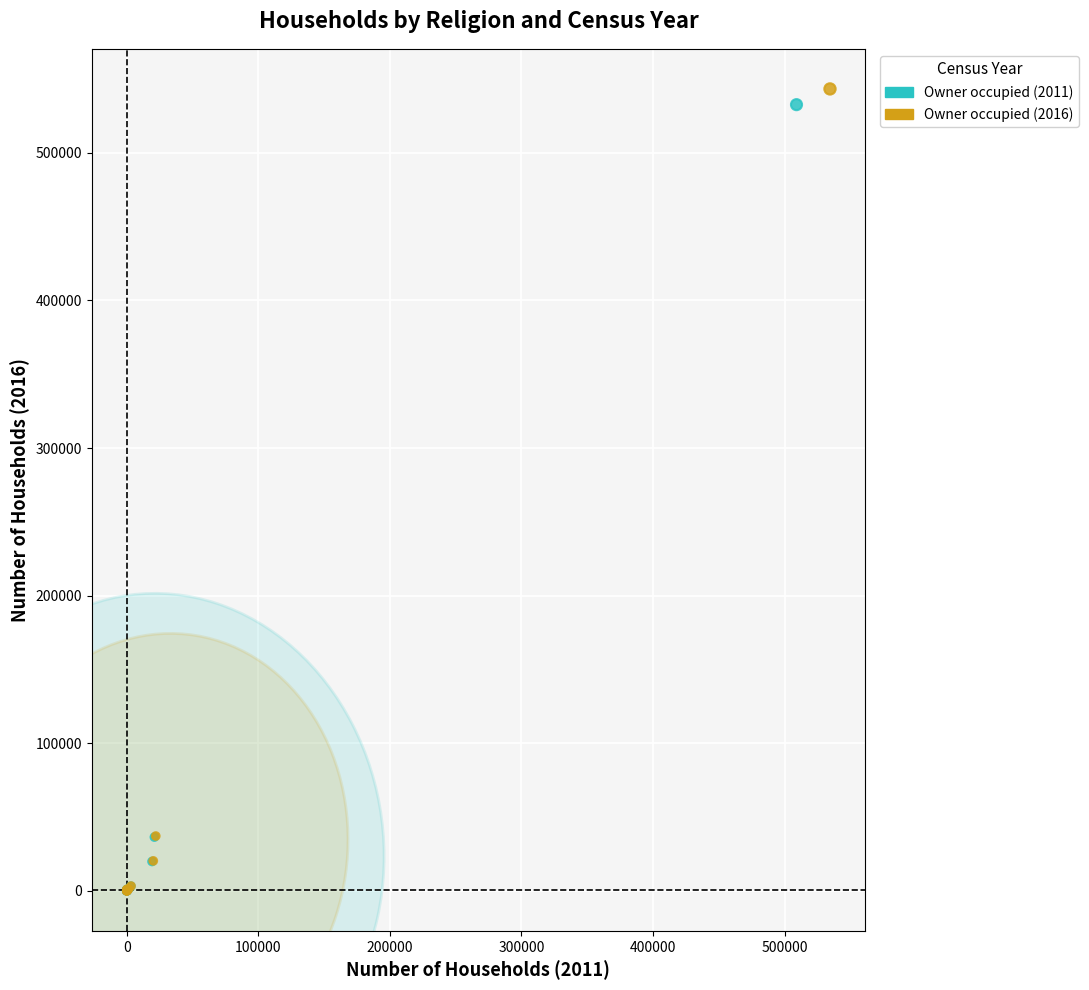

Which series reaches the maximum Y coordinate?

Owner occupied (2016)